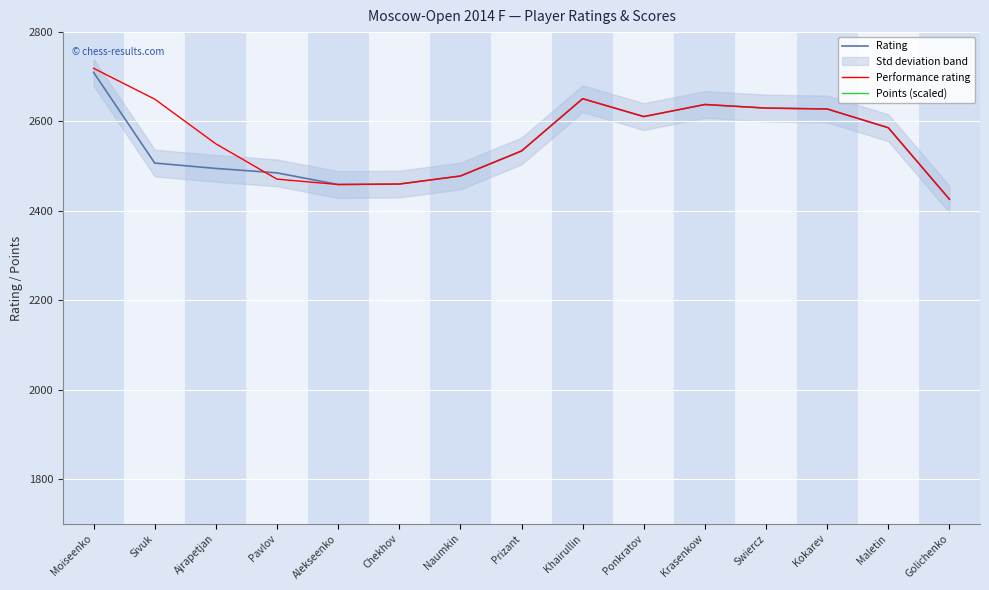

True or false: Rating has a value of 1356 at Pavlov.

False